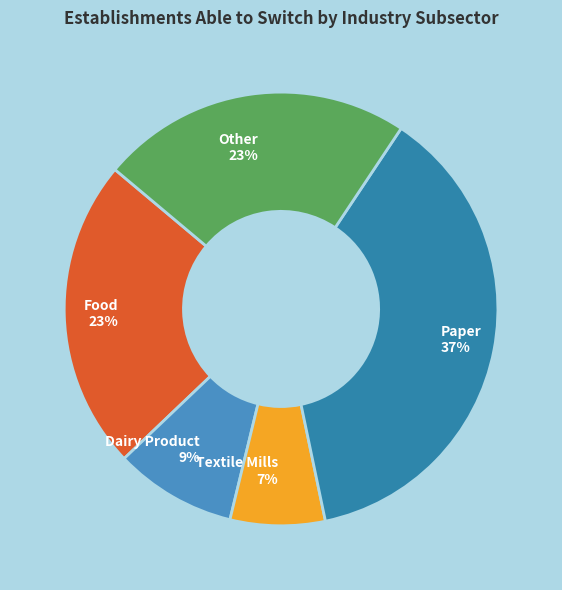

Approximately how many times larger is the value at Textile Mills compared to Dairy Product?

0.8